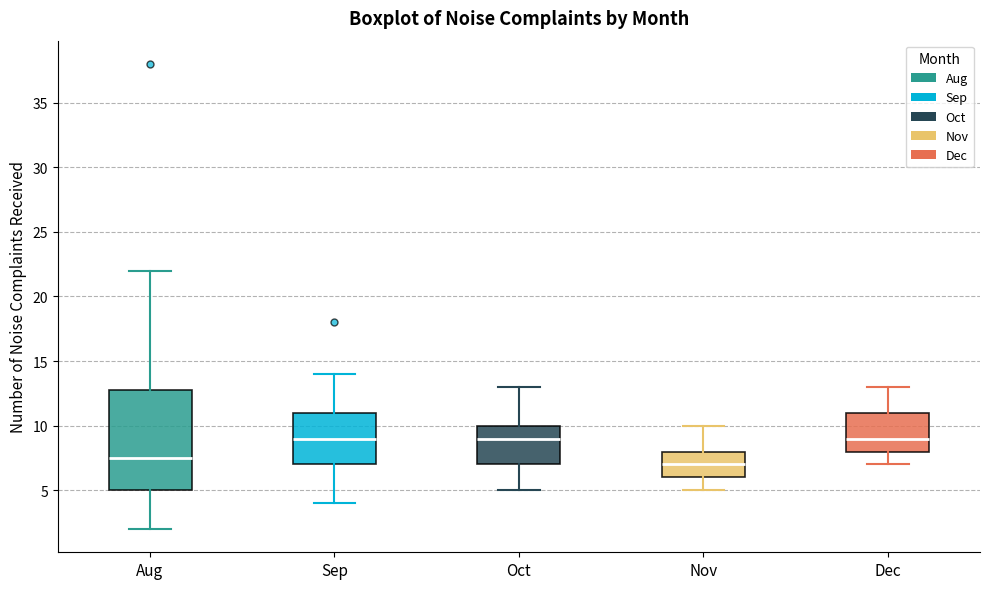

Which box has the lowest median line?

Nov